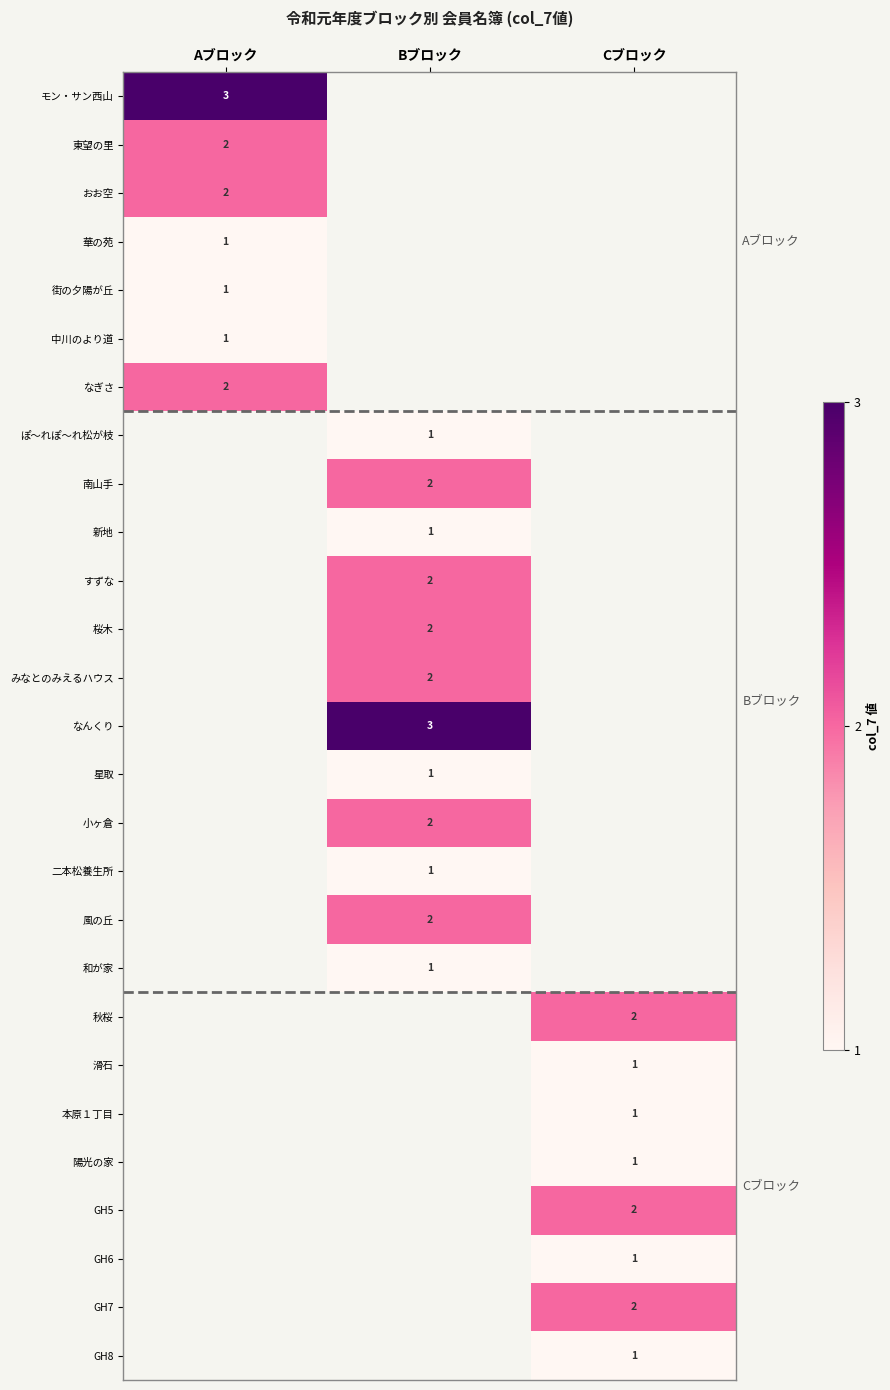

At how many categories does at least one series exceed 1?

3